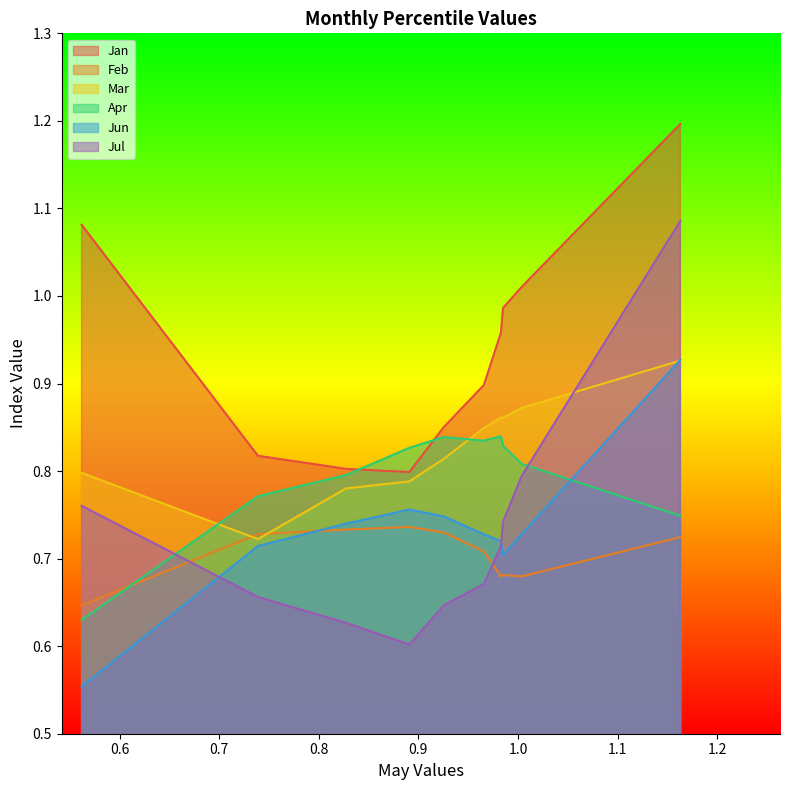

True or false: Feb and Jan intersect in this chart.

False